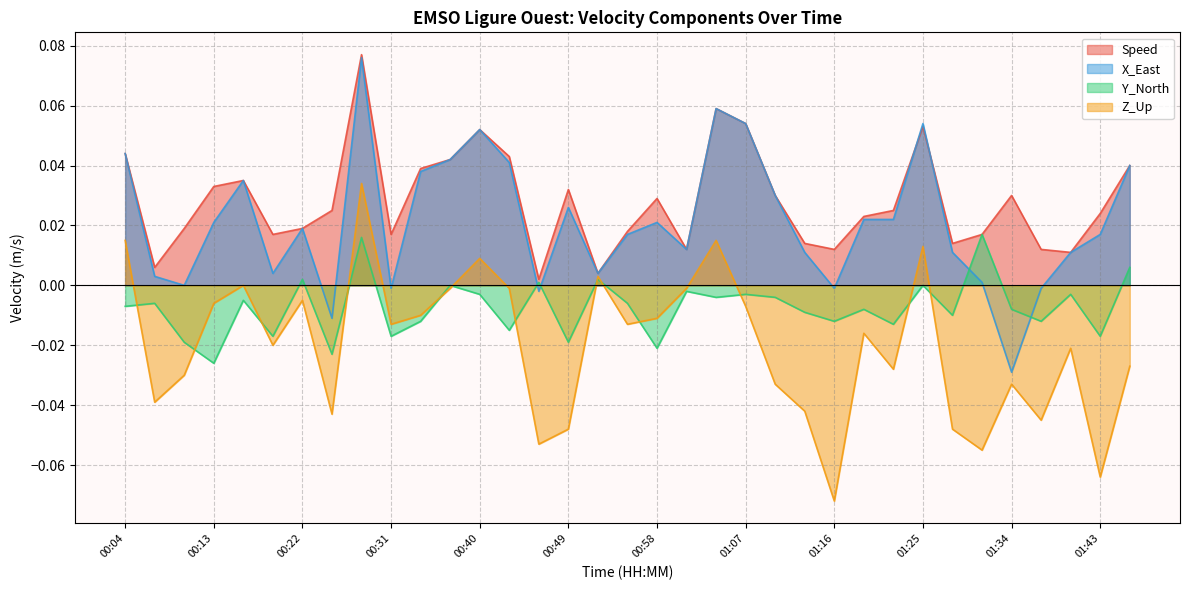

Reading left to right, extract all data points from this chart.

Speed: 00:04=0.0	00:07=0.0	00:10=0.0	00:13=0.0	00:16=0.0	00:19=0.0	00:22=0.0	00:25=0.0	00:28=0.1	00:31=0.0	00:34=0.0	00:37=0.0	00:40=0.1	00:43=0.0	00:46=0.0	00:49=0.0	00:52=0.0	00:55=0.0	00:58=0.0	01:01=0.0	01:04=0.1	01:07=0.1	01:10=0.0	01:13=0.0	01:16=0.0	01:19=0.0	01:22=0.0	01:25=0.1	01:28=0.0	01:31=0.0	01:34=0.0	01:37=0.0	01:40=0.0	01:43=0.0	01:46=0.0
X_East: 00:04=0.0	00:07=0.0	00:10=0.0	00:13=0.0	00:16=0.0	00:19=0.0	00:22=0.0	00:25=-0.0	00:28=0.1	00:31=-0.0	00:34=0.0	00:37=0.0	00:40=0.1	00:43=0.0	00:46=-0.0	00:49=0.0	00:52=0.0	00:55=0.0	00:58=0.0	01:01=0.0	01:04=0.1	01:07=0.1	01:10=0.0	01:13=0.0	01:16=-0.0	01:19=0.0	01:22=0.0	01:25=0.1	01:28=0.0	01:31=0.0	01:34=-0.0	01:37=-0.0	01:40=0.0	01:43=0.0	01:46=0.0
Y_North: 00:04=-0.0	00:07=-0.0	00:10=-0.0	00:13=-0.0	00:16=-0.0	00:19=-0.0	00:22=0.0	00:25=-0.0	00:28=0.0	00:31=-0.0	00:34=-0.0	00:37=0.0	00:40=-0.0	00:43=-0.0	00:46=0.0	00:49=-0.0	00:52=0.0	00:55=-0.0	00:58=-0.0	01:01=-0.0	01:04=-0.0	01:07=-0.0	01:10=-0.0	01:13=-0.0	01:16=-0.0	01:19=-0.0	01:22=-0.0	01:25=0.0	01:28=-0.0	01:31=0.0	01:34=-0.0	01:37=-0.0	01:40=-0.0	01:43=-0.0	01:46=0.0
Z_Up: 00:04=0.0	00:07=-0.0	00:10=-0.0	00:13=-0.0	00:16=0.0	00:19=-0.0	00:22=-0.0	00:25=-0.0	00:28=0.0	00:31=-0.0	00:34=-0.0	00:37=-0.0	00:40=0.0	00:43=-0.0	00:46=-0.1	00:49=-0.0	00:52=0.0	00:55=-0.0	00:58=-0.0	01:01=-0.0	01:04=0.0	01:07=-0.0	01:10=-0.0	01:13=-0.0	01:16=-0.1	01:19=-0.0	01:22=-0.0	01:25=0.0	01:28=-0.0	01:31=-0.1	01:34=-0.0	01:37=-0.0	01:40=-0.0	01:43=-0.1	01:46=-0.0